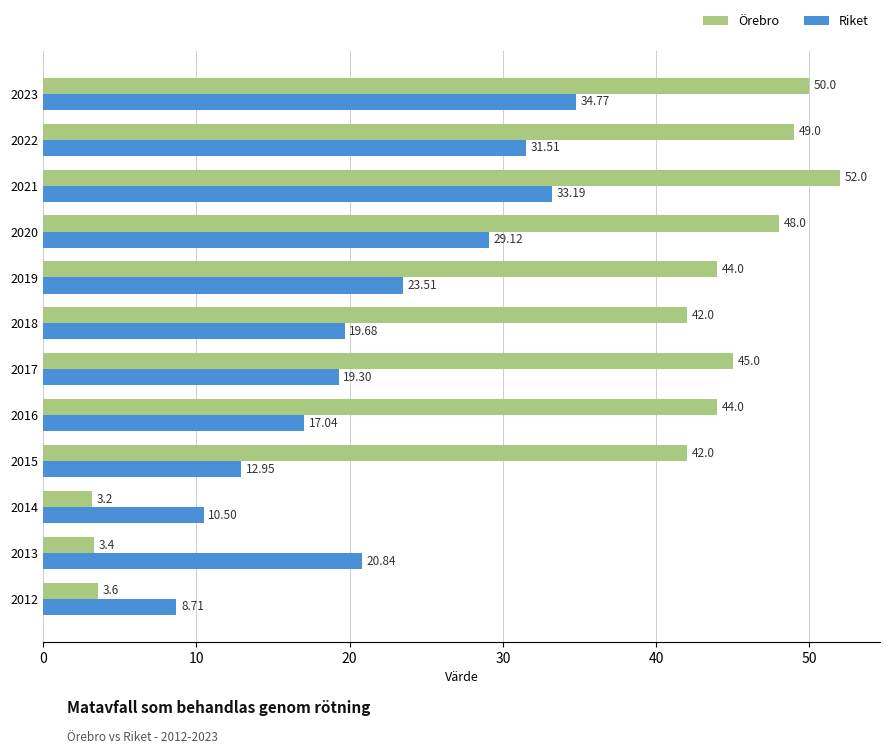

Rank the categories by Riket value from lowest to highest.

2012, 2014, 2015, 2016, 2017, 2018, 2013, 2019, 2020, 2022, 2021, 2023